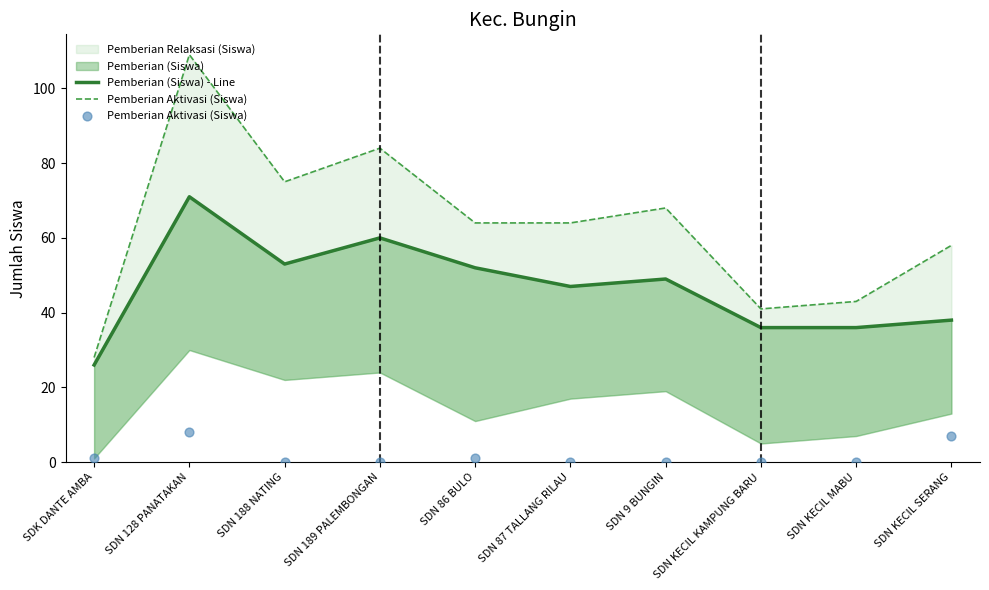

Is the value of Pemberian Aktivasi (Siswa) at SDN KECIL SERANG greater than the value of Pemberian (Siswa) - Line at SDN KECIL SERANG?

No